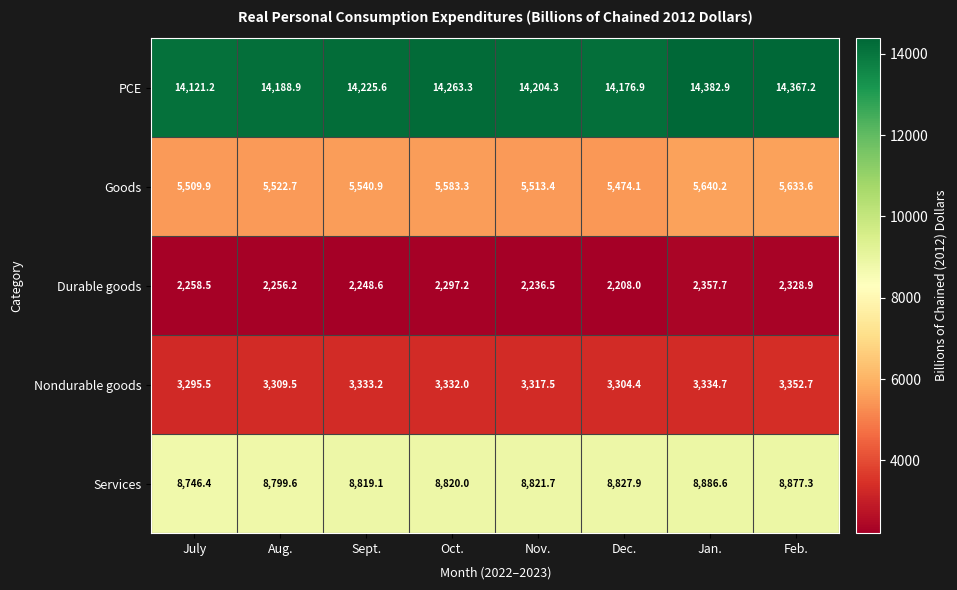

Between Oct. and Jan., which series saw the biggest shift?

PCE